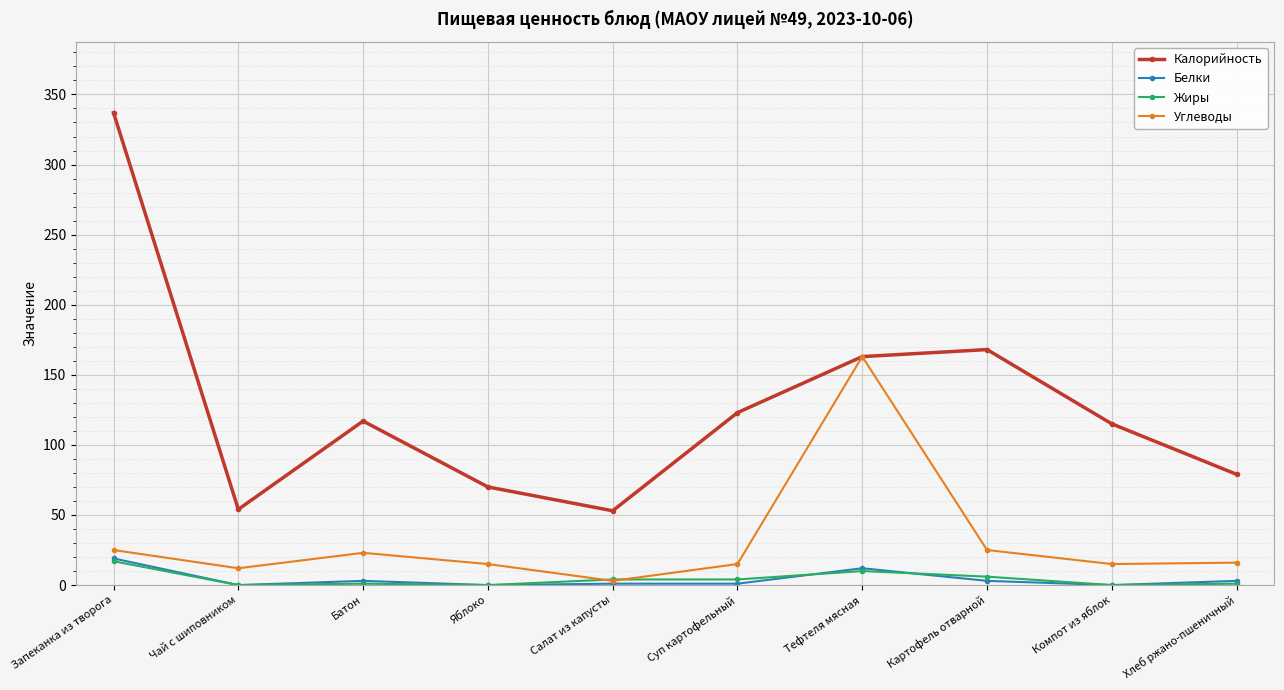

Which series has the largest total across all categories?

Калорийность